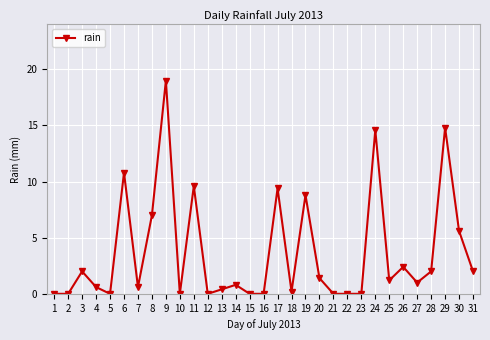

How many distinct data groups are displayed?

1